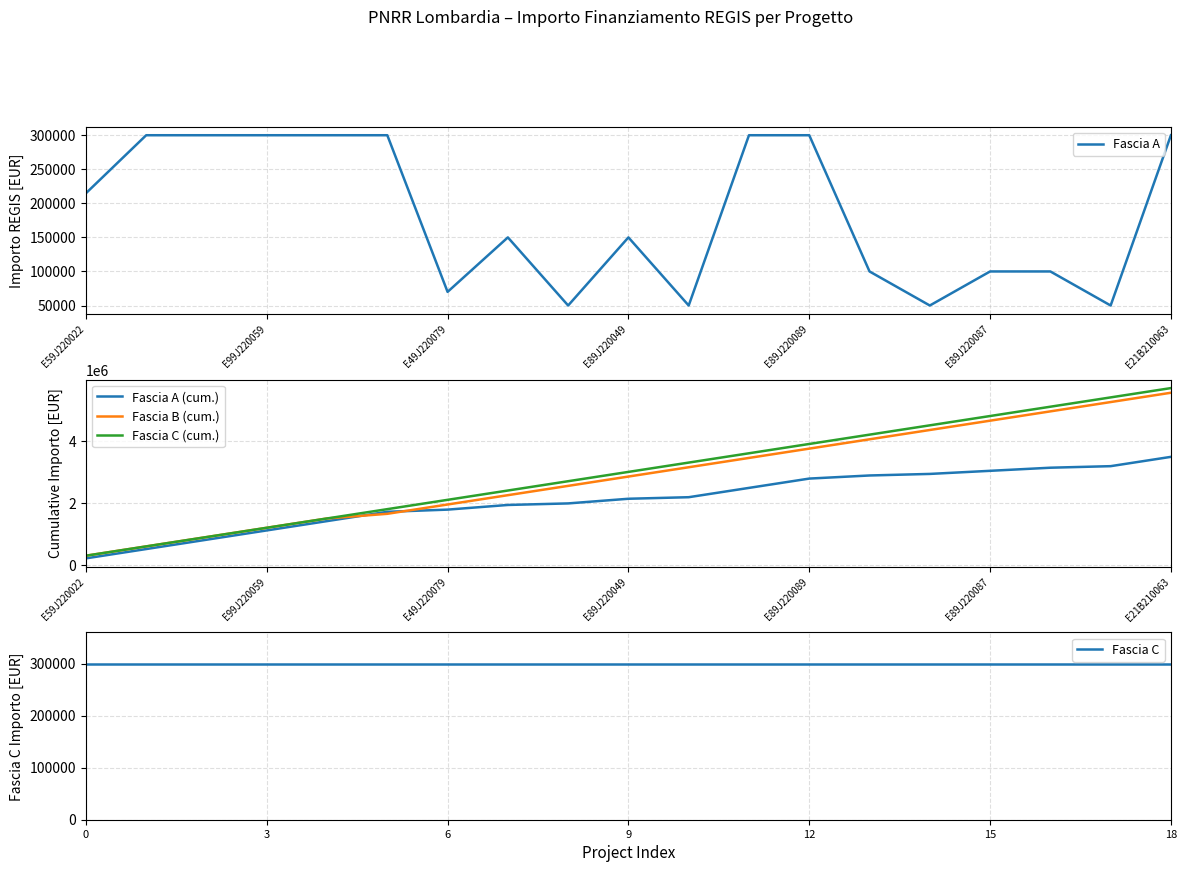

The value of Fascia A (cum.) at E49J220079 is 1784800. True or false?

True